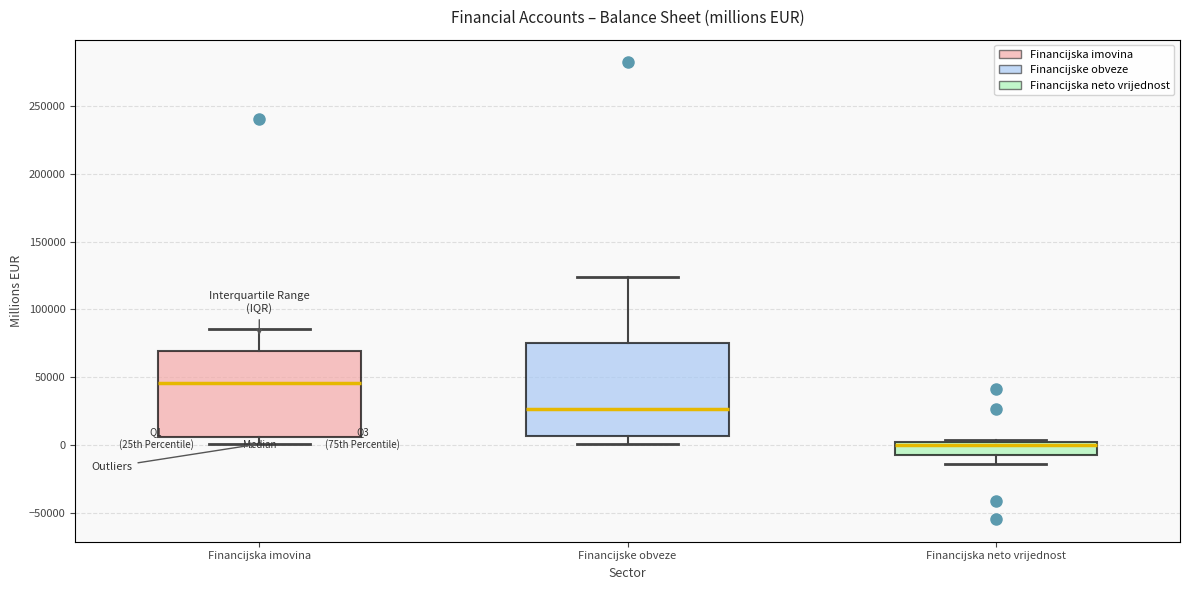

Reading left to right, transcribe this box plot: for each box, give where its median line is, the range the box spans, and where its two whiskers end, as read against the y-axis. The values are not printed on the chart, so give them approximately, as read against the axis.

Financijska imovina: median 45000, box 5000 to 70000, whiskers 0 to 85000
Financijske obveze: median 25000, box 5000 to 75000, whiskers 0 to 125000
Financijska neto vrijednost: median 0 (just below the box's upper edge), box -10000 to 0, whiskers -15000 to 5000